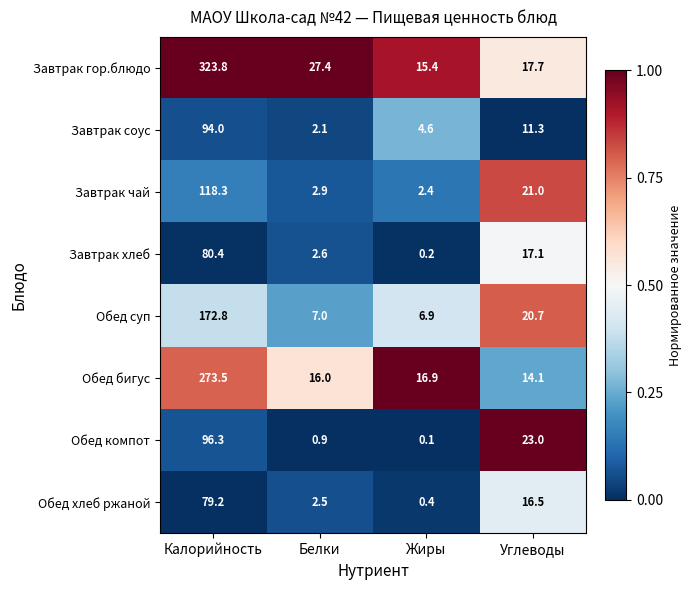

Which series has the largest range (max minus min)?

Завтрак гор.блюдо